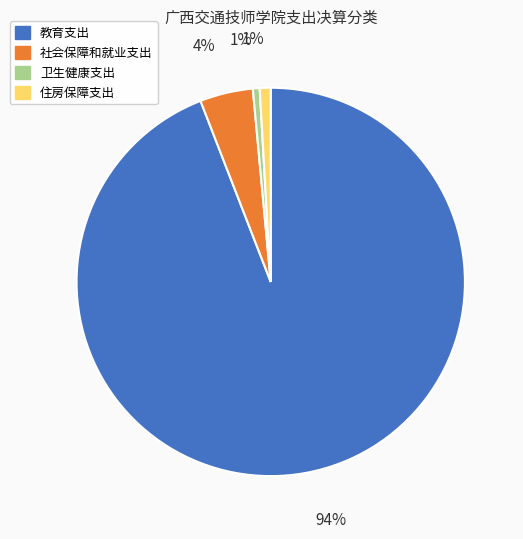

Which has a higher value, 社会保障和就业支出 or 卫生健康支出?

社会保障和就业支出